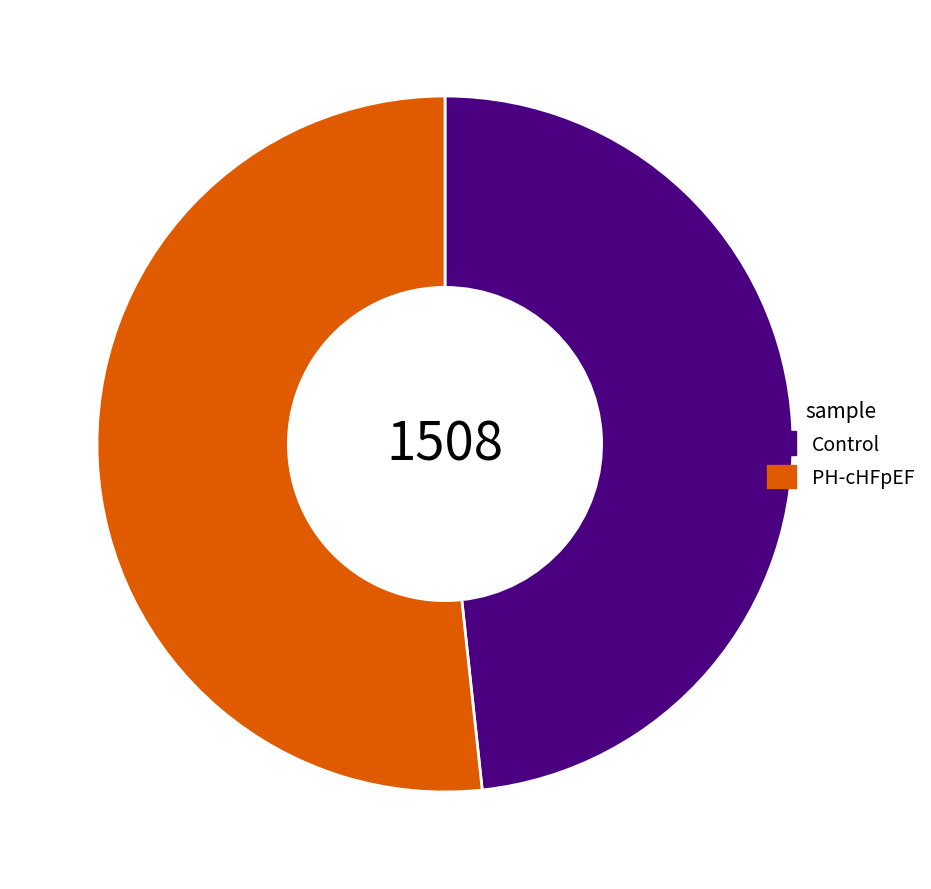

Combined, do Control and PH-cHFpEF account for over 50%?

Yes